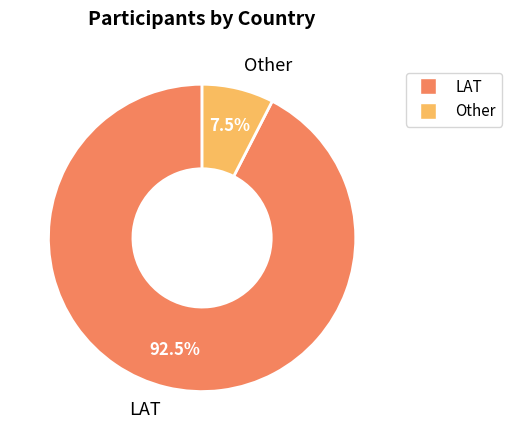

How much of the chart is everything except LAT?

7.5%